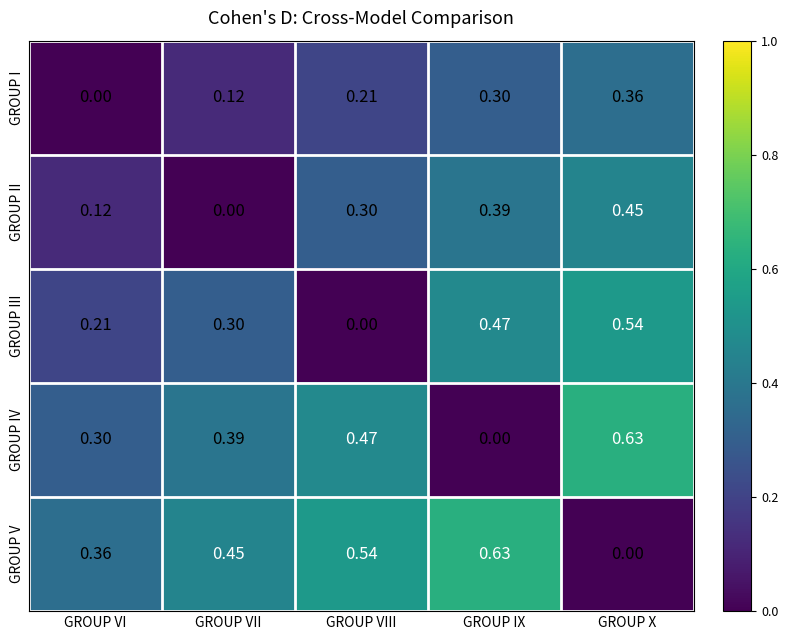

List the series in order of their overall mean, highest first.

GROUP V, GROUP IV, GROUP III, GROUP II, GROUP I